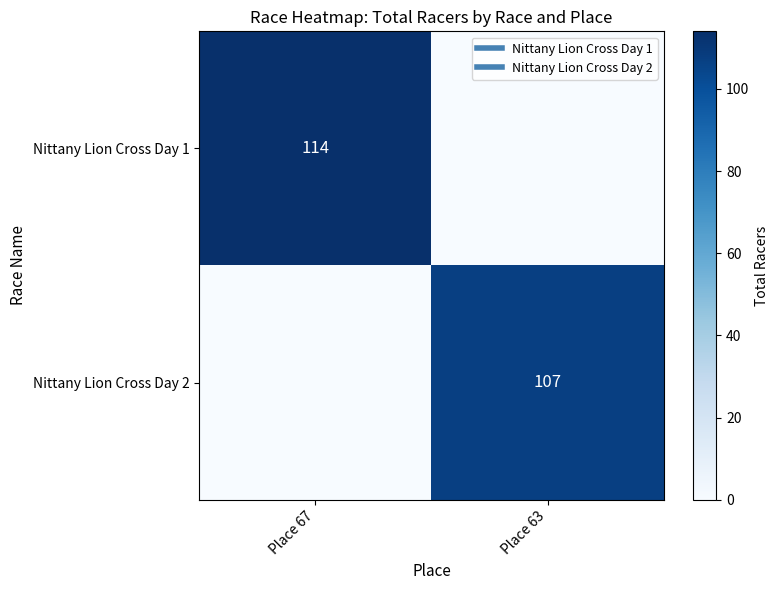

What is the difference between the maximum and minimum values in the Nittany Lion Cross Day 2 series?

107